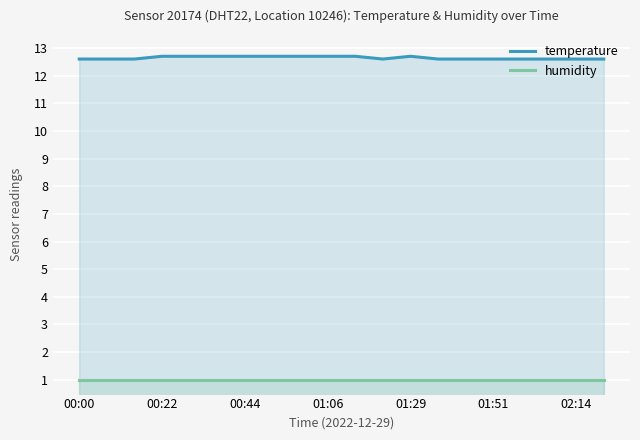

What are all the series names shown in the legend?

temperature, humidity